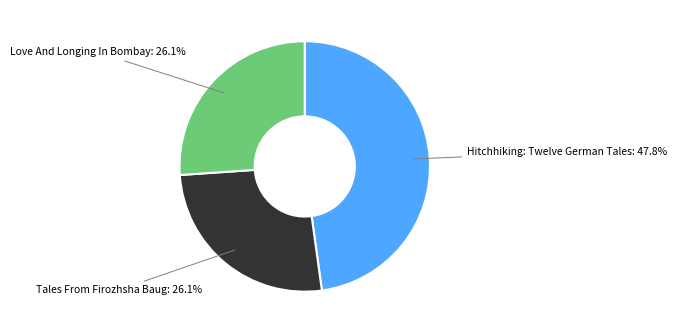

How many segments does this pie chart have?

3